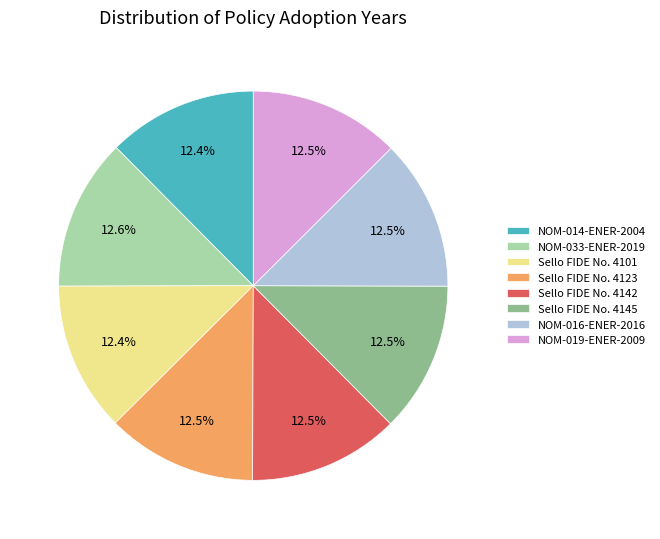

True or false: Sello FIDE No. 4101 accounts for 1% of the total.

False